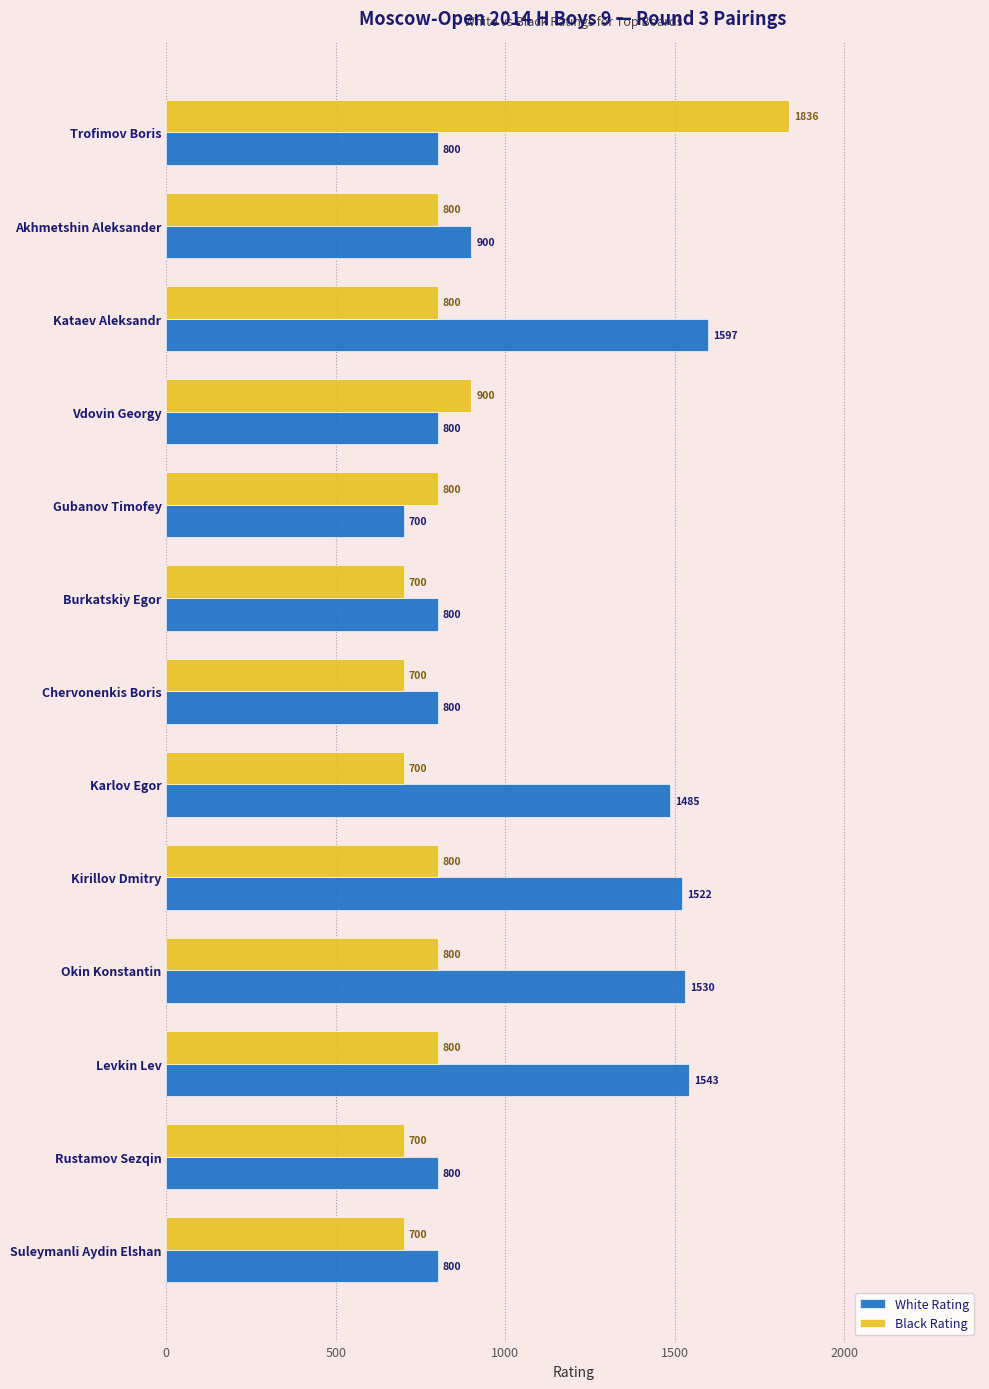

What value does the Black Rating series have at Karlov Egor, to the nearest 100?

700